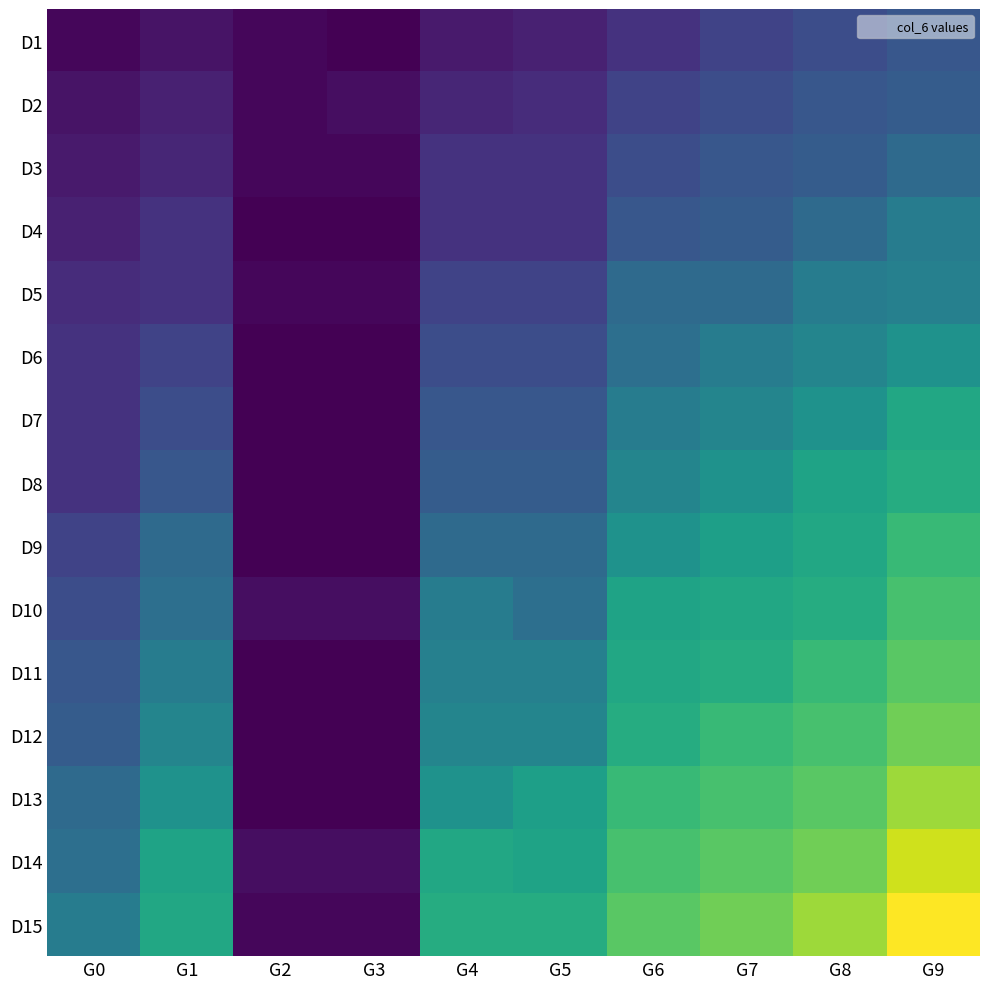

Which series changed the most between G0 and G2?

D15